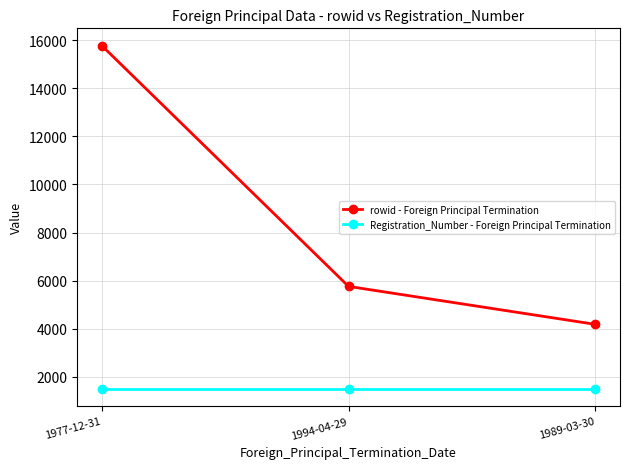

What are all the series names shown in the legend?

rowid - Foreign Principal Termination, Registration_Number - Foreign Principal Termination